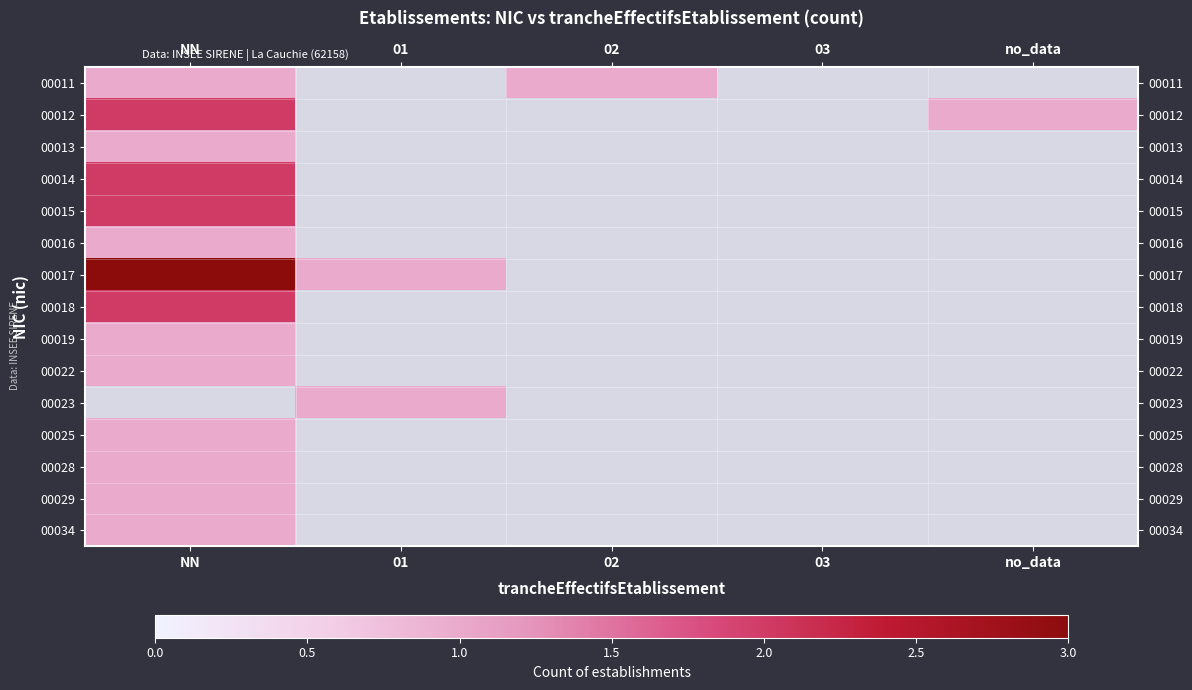

At no_data, list the series in order from smallest to largest.

00011, 00012, 00013, 00014, 00015, 00016, 00017, 00018, 00019, 00022, 00023, 00025, 00028, 00029, 00034